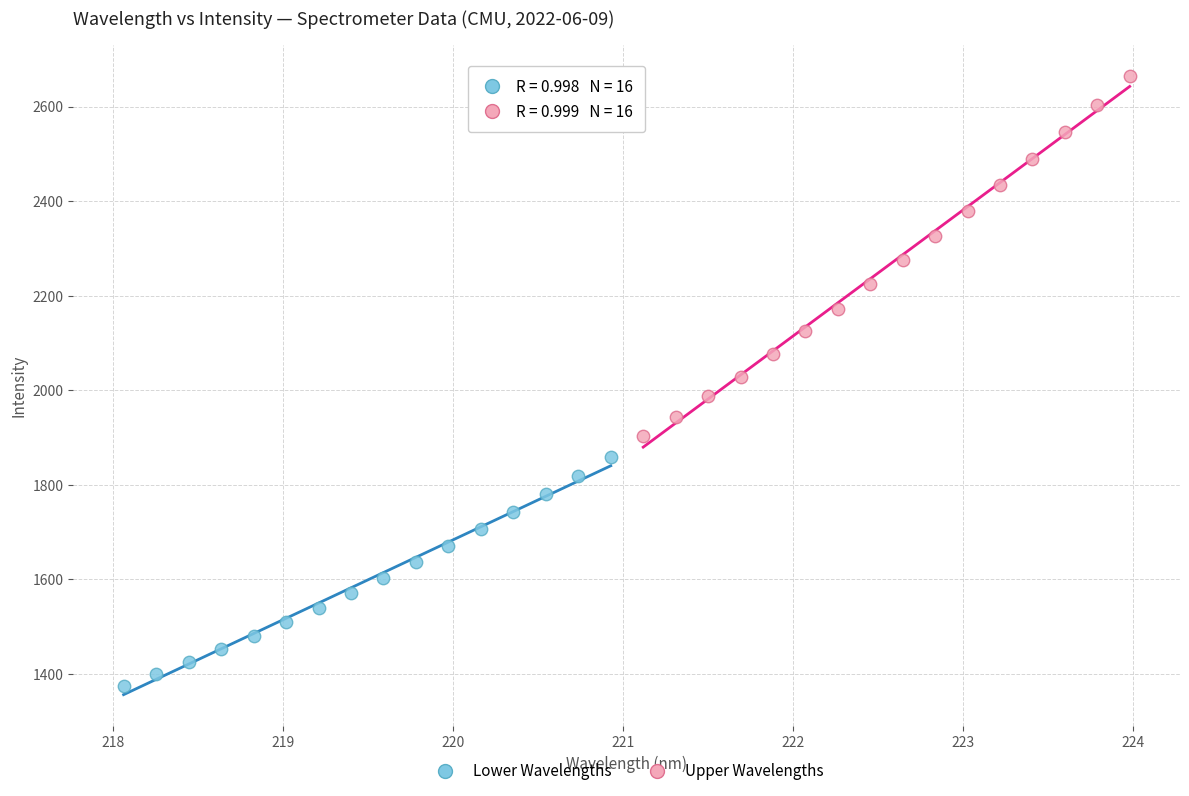

What are all the series names shown in the legend?

Lower Wavelengths, Upper Wavelengths